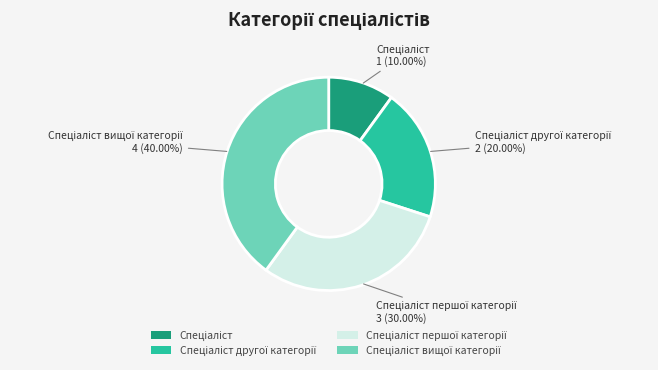

Is there any slice that represents more than half of the pie?

No